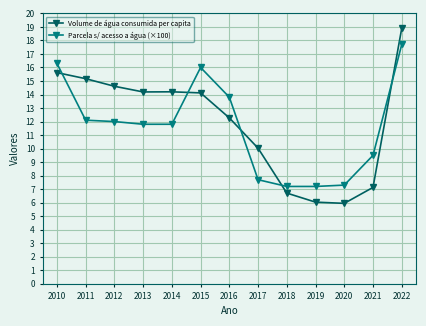

Rank the series at 2021 from highest to lowest value.

Parcela s/ acesso a água (×100), Volume de água consumida per capita